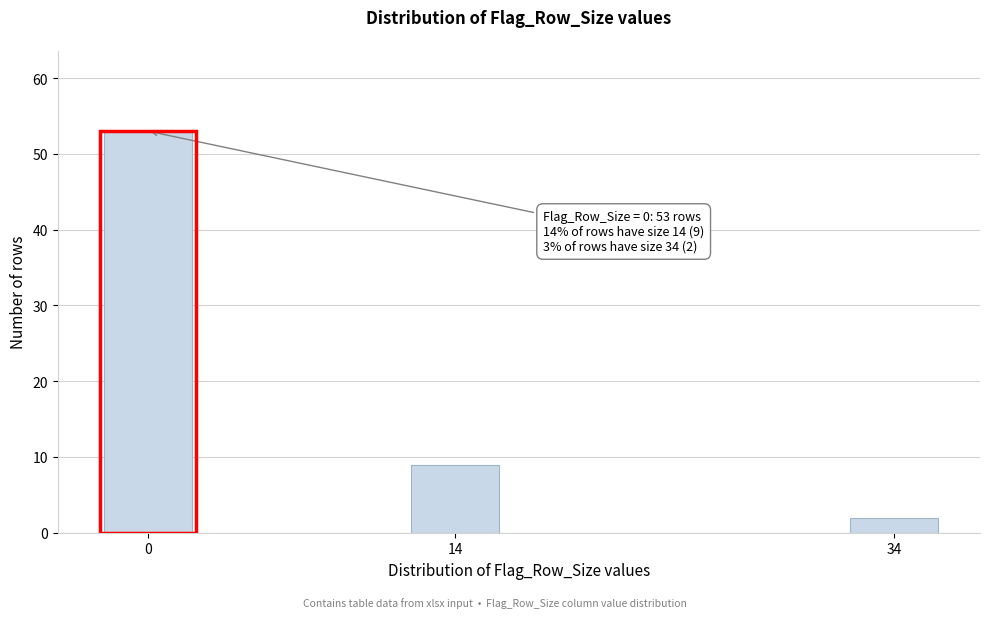

Reading left to right, list all the values displayed in this chart.

0=53	14=9	34=2